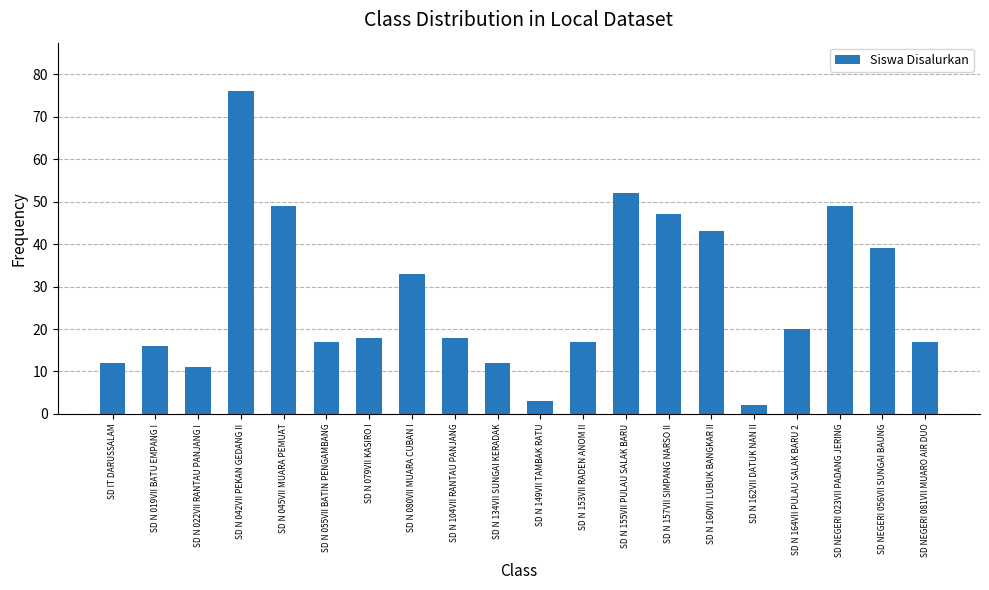

What is the maximum value shown in the chart?

76